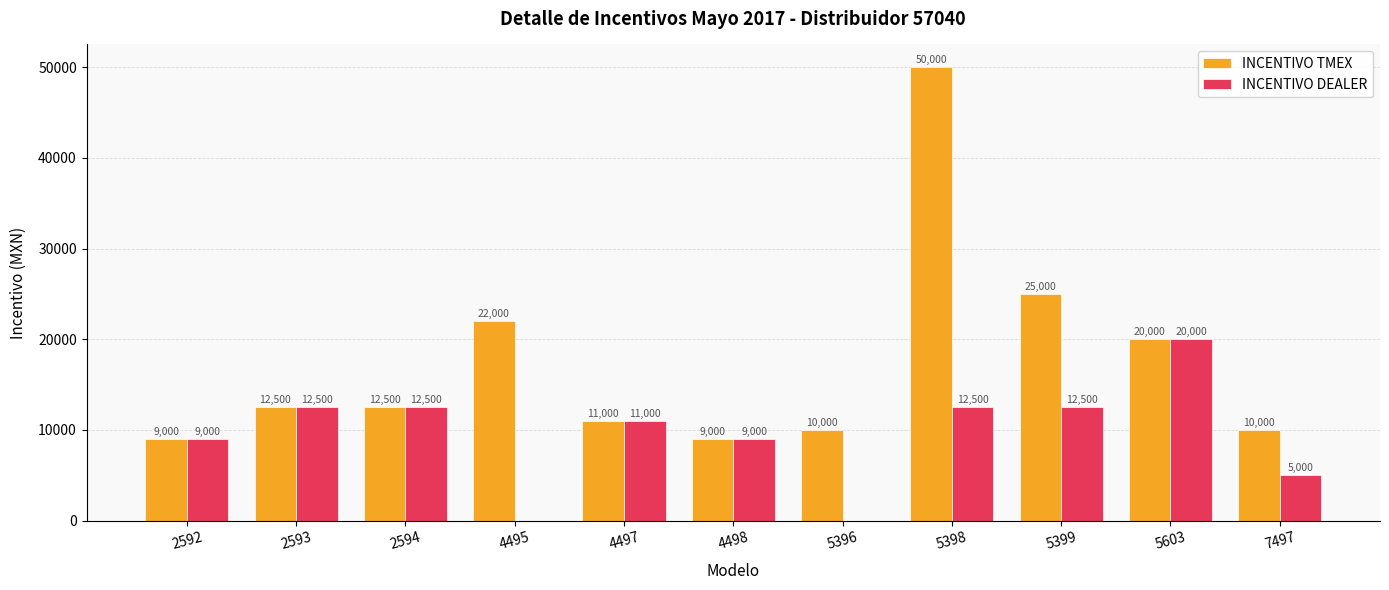

True or false: INCENTIVO DEALER has a value of 8879 at 7497.

False